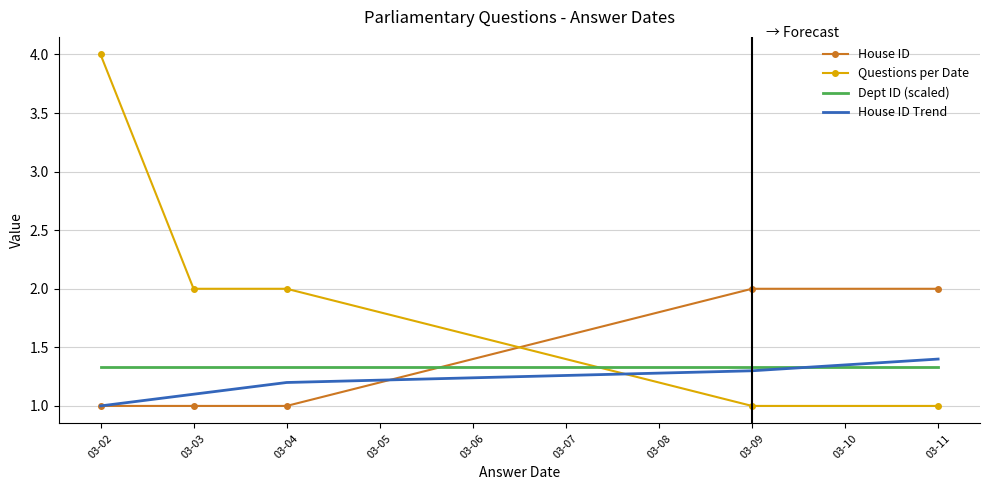

How many lines are shown in the chart?

4